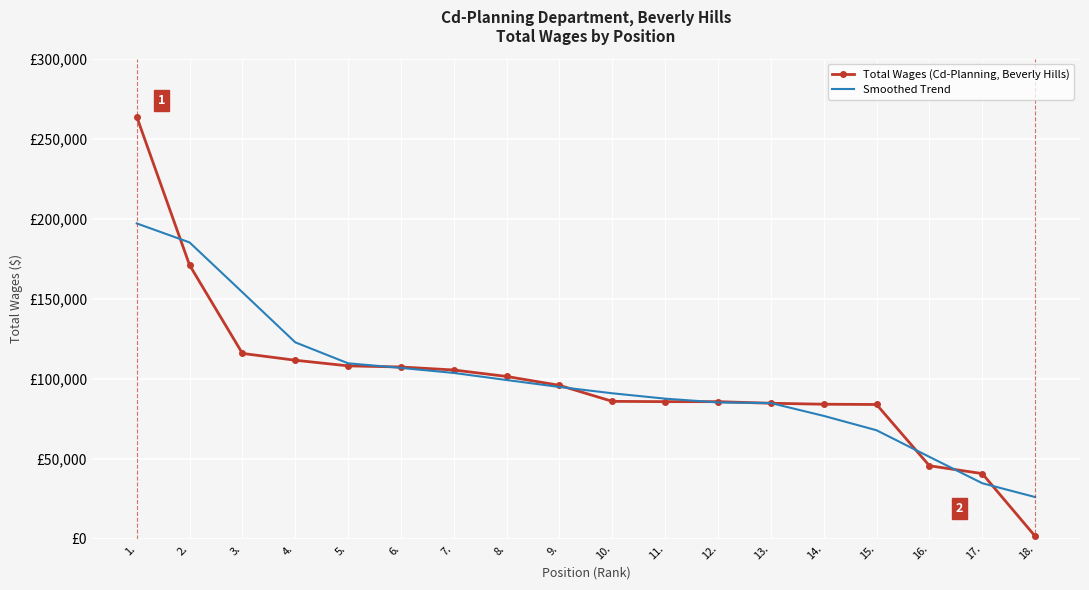

Which series has the largest range (max minus min)?

Total Wages (Cd-Planning, Beverly Hills)